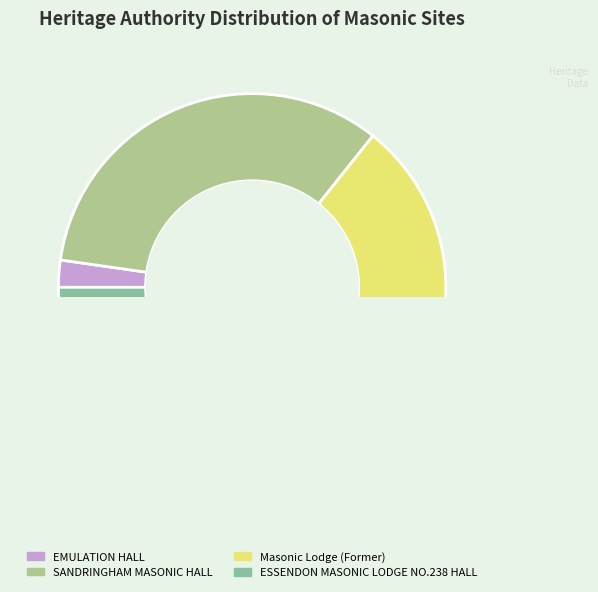

True or false: Masonic Lodge (Former) accounts for 21% of the total.

False